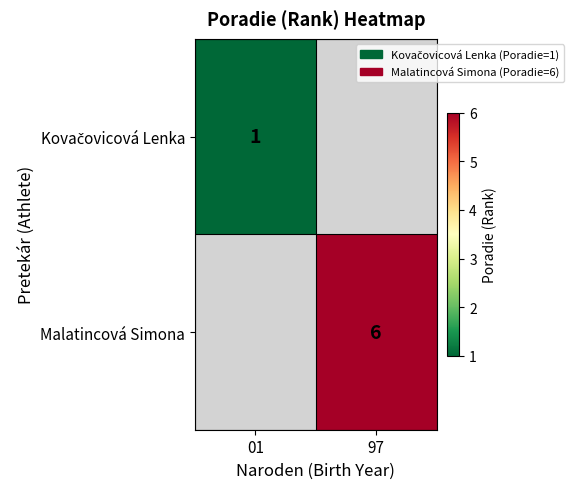

Is it true that Malatincová Simona equals 3 at 97?

False